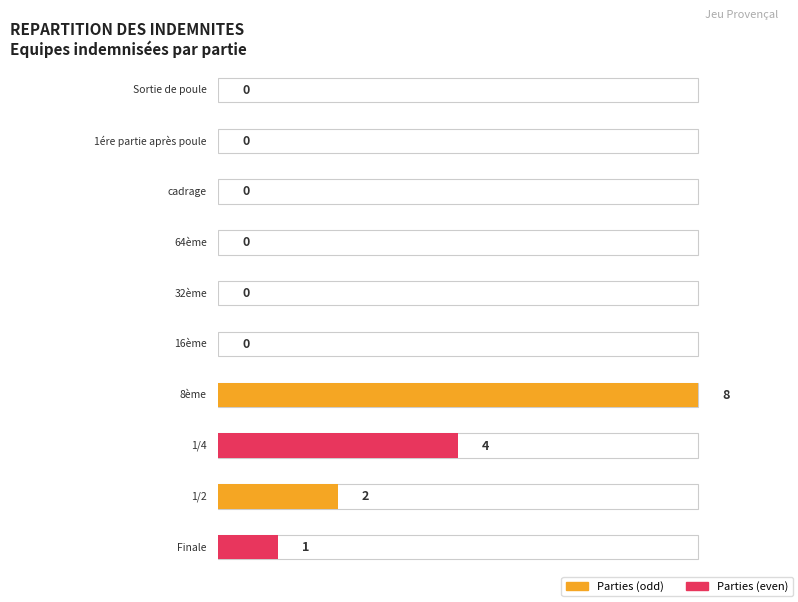

The chart shows a value of -4 at 1ére partie après poule. True or false?

False